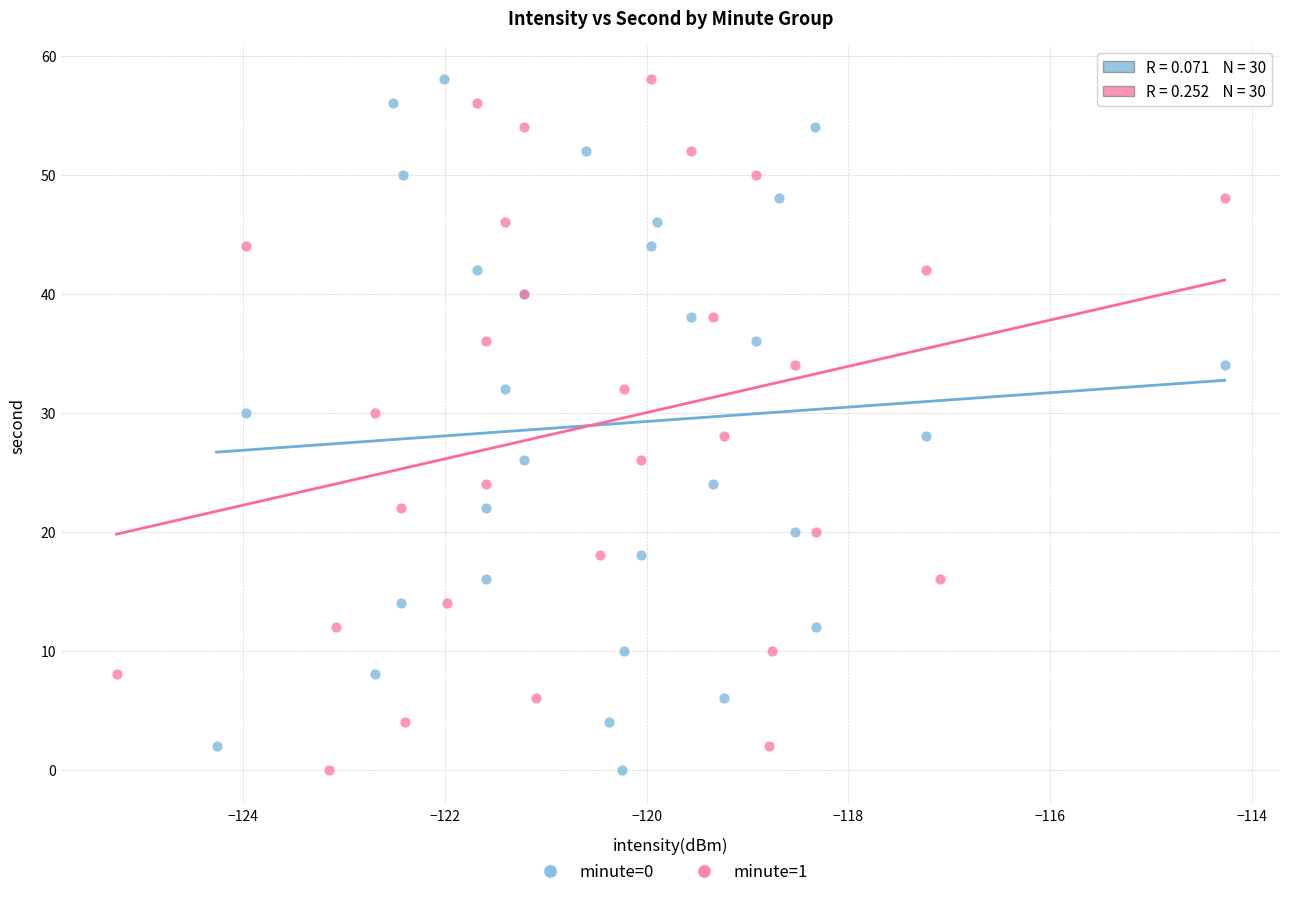

What are all the series names shown in the legend?

minute=0, minute=1